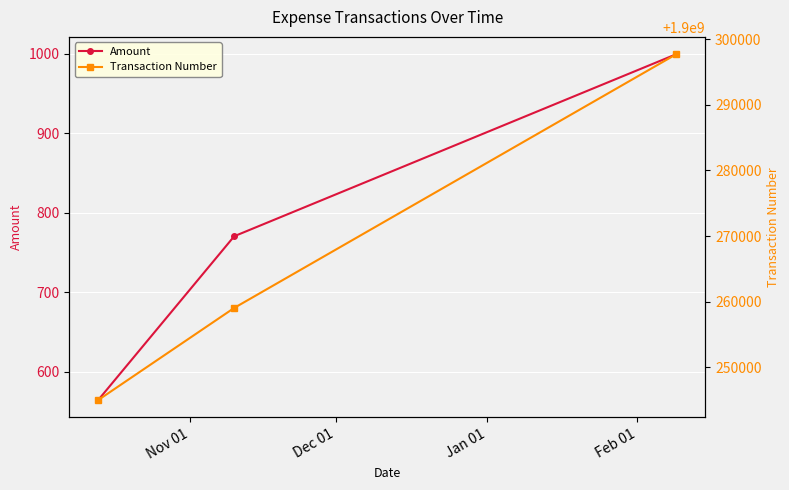

How many data points does each series have?

3